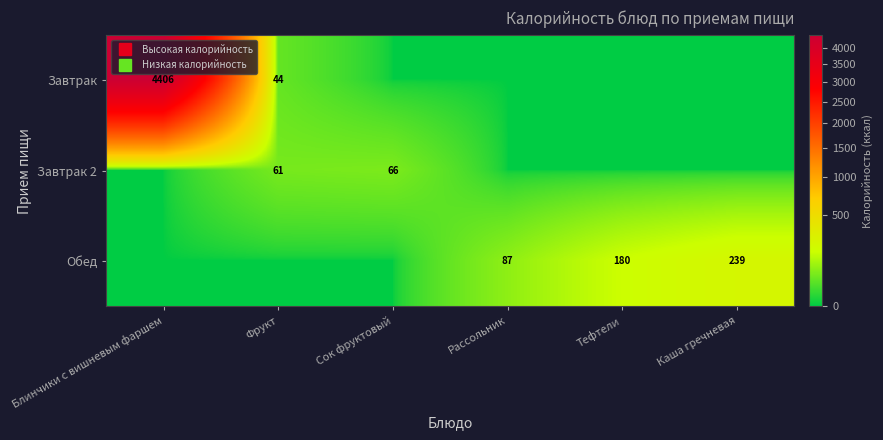

How many distinct data groups are displayed?

3